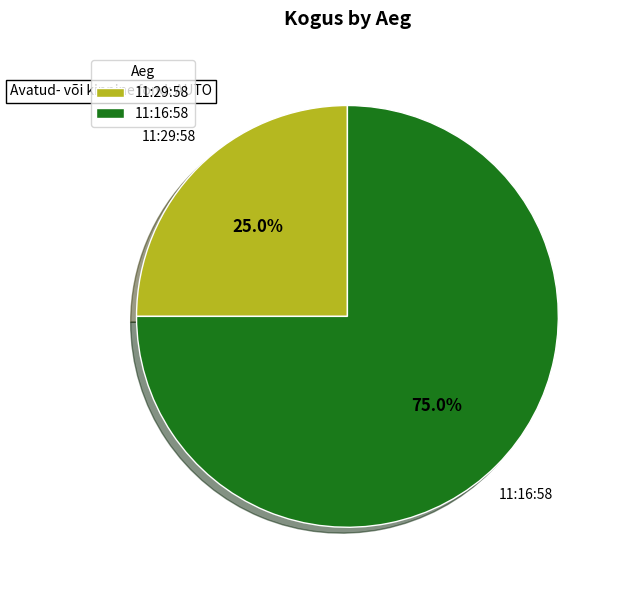

Is there any slice that represents more than half of the pie?

Yes